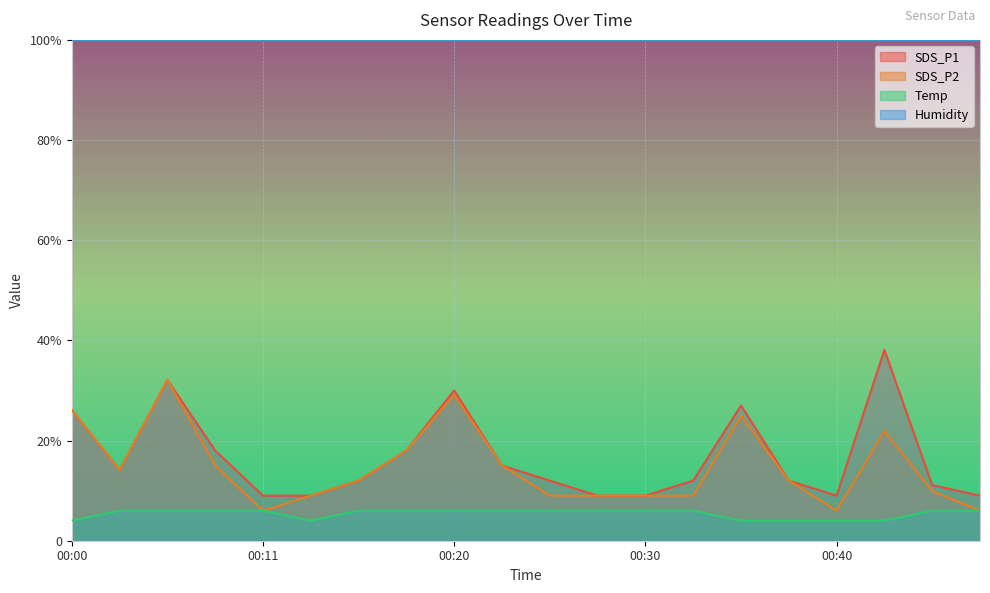

True or false: SDS_P2 and SDS_P1 intersect in this chart.

False